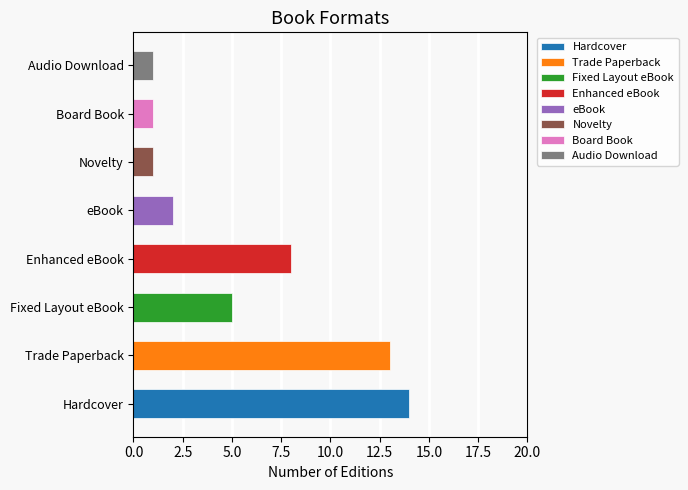

What is the value of the 3rd bar from the left?

5